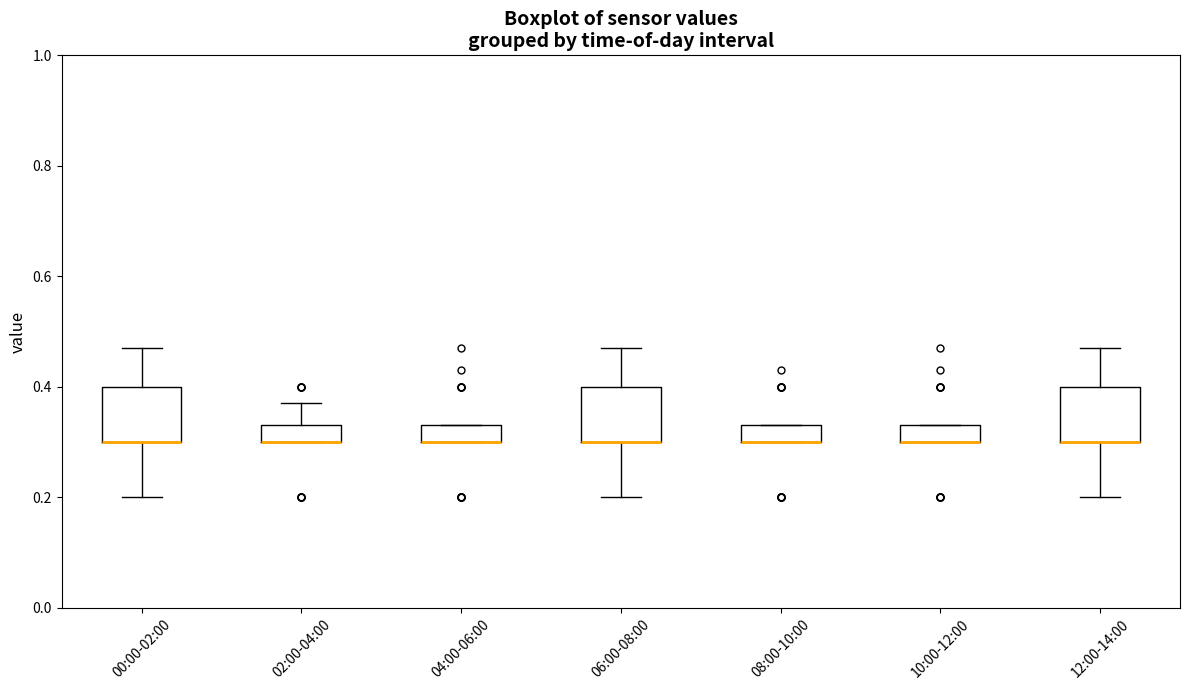

Reading left to right, read every box against the y-axis: the position of its median line, the range the box covers, and the ends of its whiskers. The values are not printed on the chart, so give them approximately, as read against the axis.

00:00-02:00: median 0.30 (drawn on the box's lower edge), box 0.30 to 0.40, whiskers 0.20 to 0.48
02:00-04:00: median 0.30 (drawn on the box's lower edge), box 0.30 to 0.34, whiskers 0.30 to 0.38
04:00-06:00: median 0.30 (drawn on the box's lower edge), box 0.30 to 0.34, whiskers 0.30 to 0.34
06:00-08:00: median 0.30 (drawn on the box's lower edge), box 0.30 to 0.40, whiskers 0.20 to 0.48
08:00-10:00: median 0.30 (drawn on the box's lower edge), box 0.30 to 0.34, whiskers 0.30 to 0.34
10:00-12:00: median 0.30 (drawn on the box's lower edge), box 0.30 to 0.34, whiskers 0.30 to 0.34
12:00-14:00: median 0.30 (drawn on the box's lower edge), box 0.30 to 0.40, whiskers 0.20 to 0.48